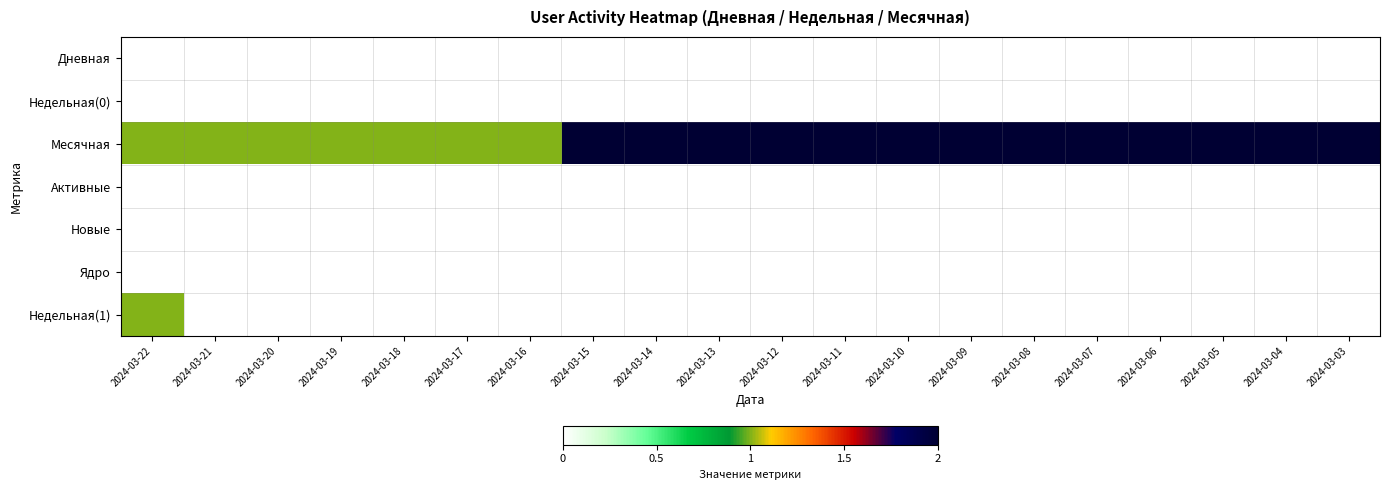

Rank the series at 2024-03-16 from highest to lowest value.

Месячная, Дневная, Недельная(0), Активные, Новые, Ядро, Недельная(1)